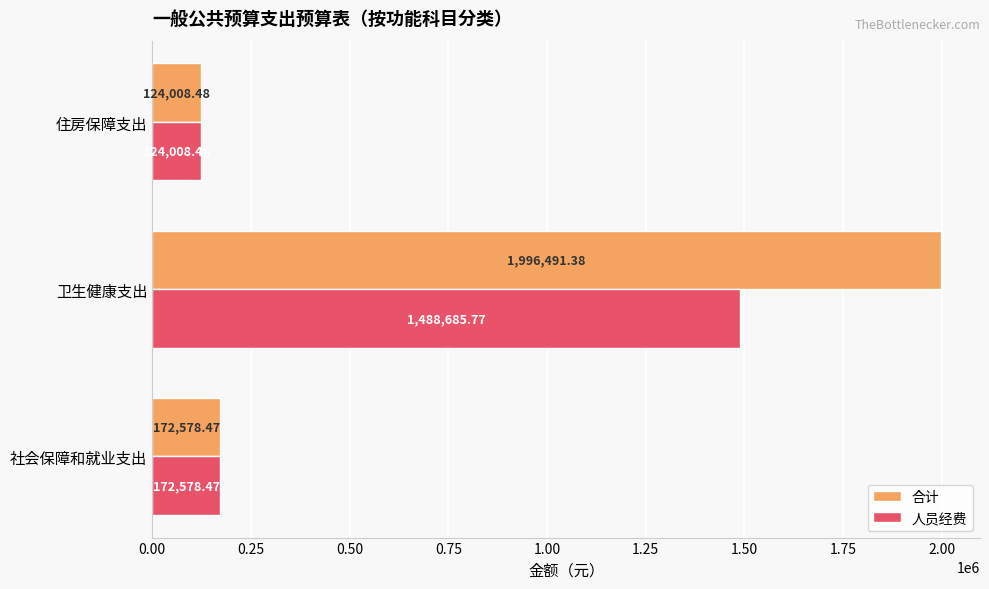

What is the difference between the highest and lowest values at 卫生健康支出?

507805.6